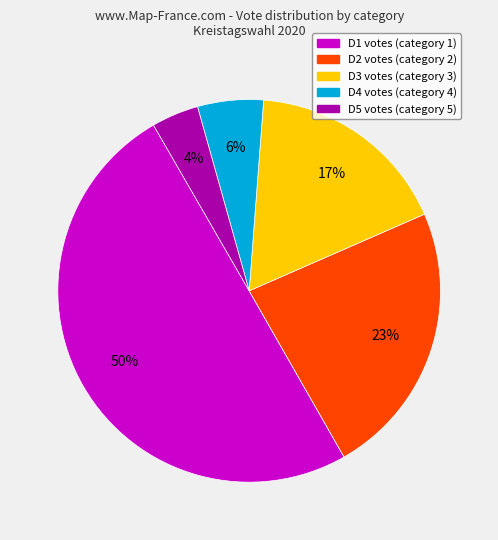

Combined, do D4 and D1 account for over 50%?

Yes